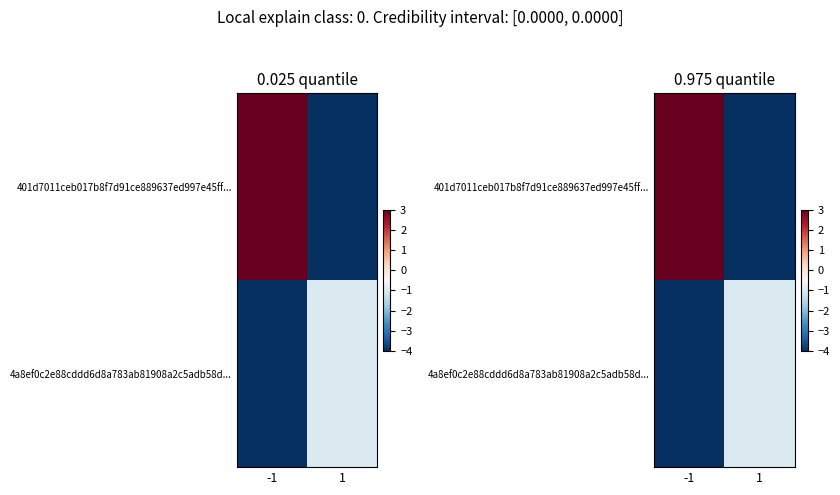

What is the spread (max minus min) of values at 1?

3